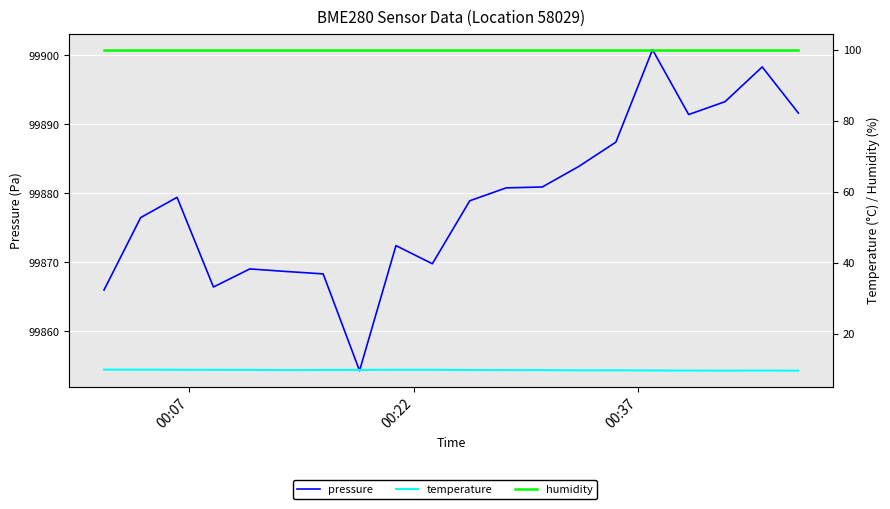

Which series has the largest total across all categories?

pressure